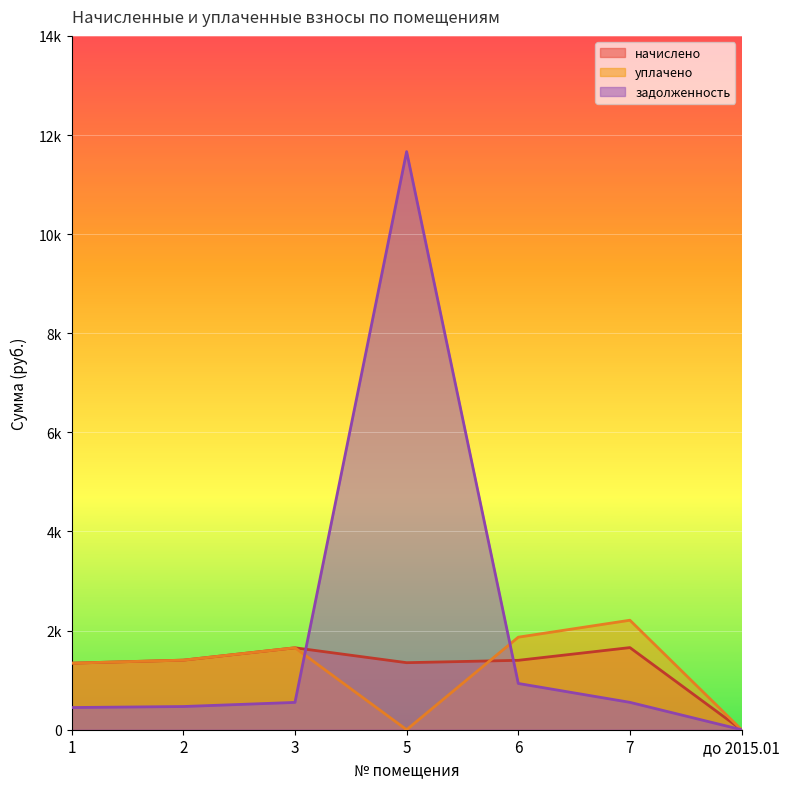

Reading right to left, what are all the values shown in this chart?

начислено: 0.0	1657.0	1400.4	1352.8	1653.4	1404.1	1343.2
уплачено: 0.0	2209.4	1867.1	0.0	1653.4	1404.1	1343.2
задолженность: 0.0	552.3	933.5	11664.8	551.1	468.0	447.7